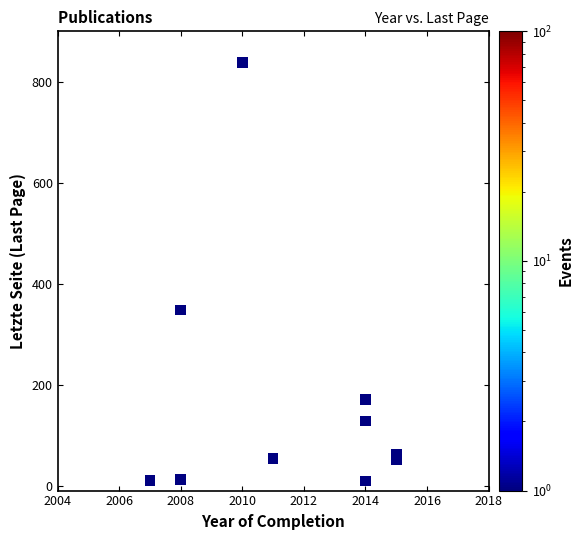

What Y value in the scatter plot is closest to 423?

348